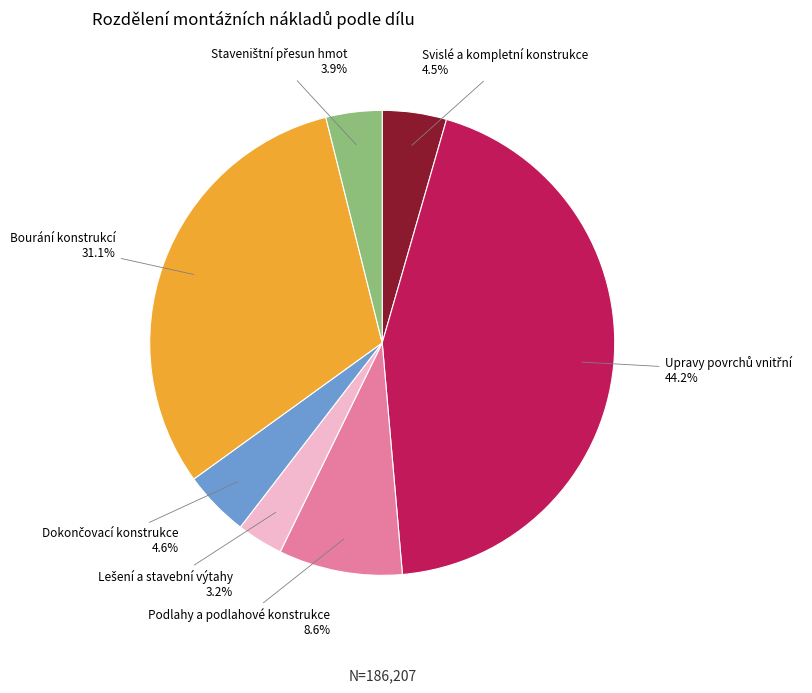

Is it true that Podlahy a podlahové konstrukce is 9% of the pie?

True